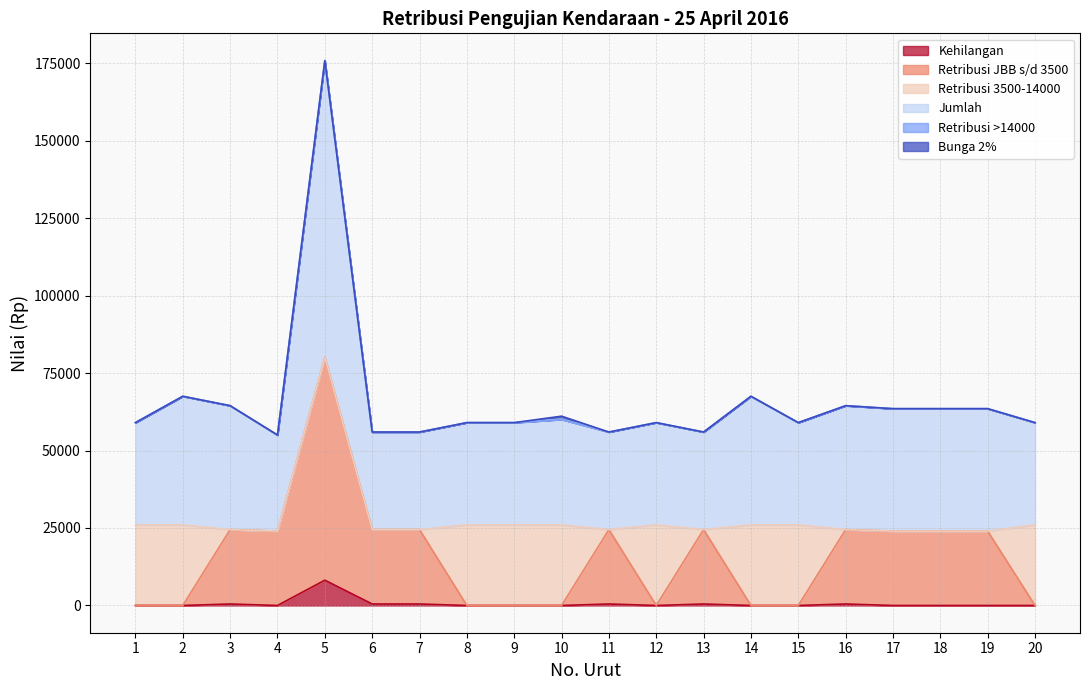

At which category is the sum across all series the highest?

5